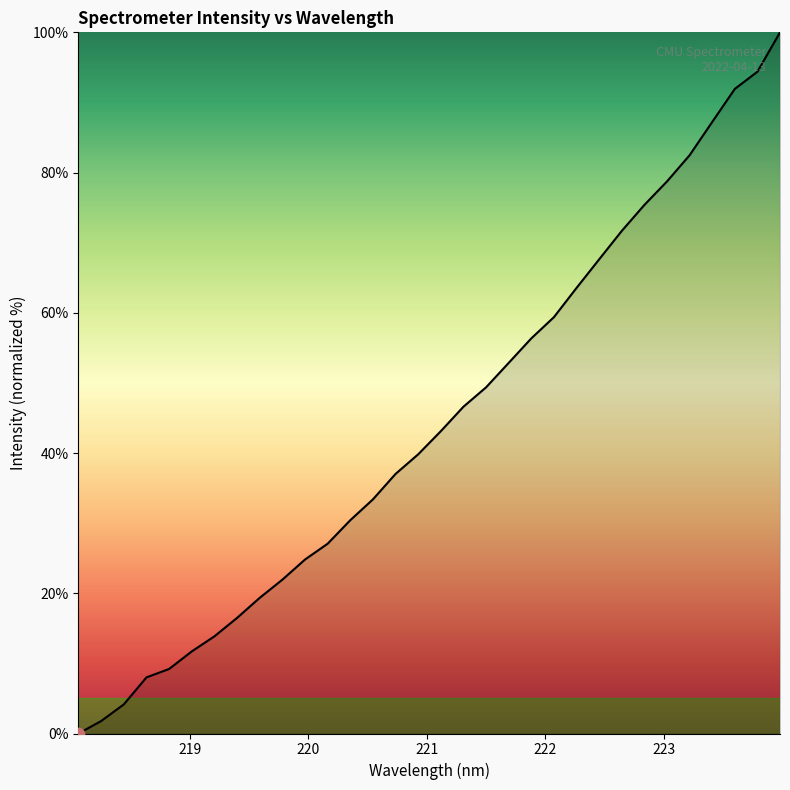

What is the difference between the maximum and minimum values?

100.0